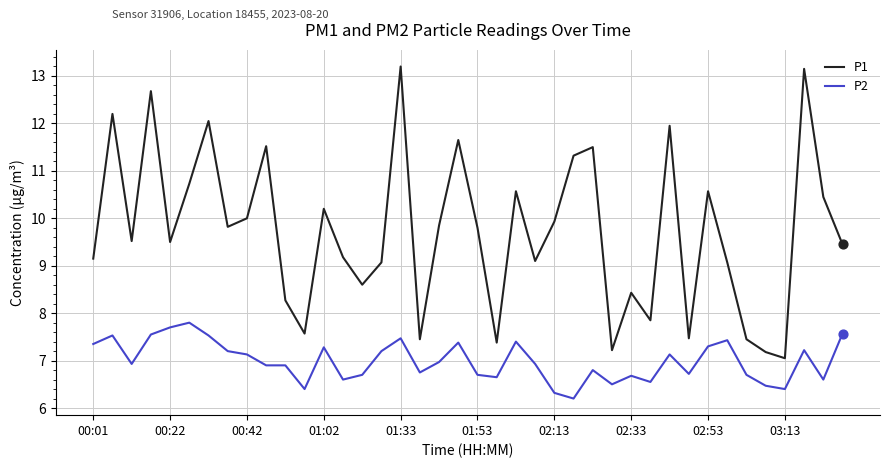

Which series has the largest total across all categories?

P1